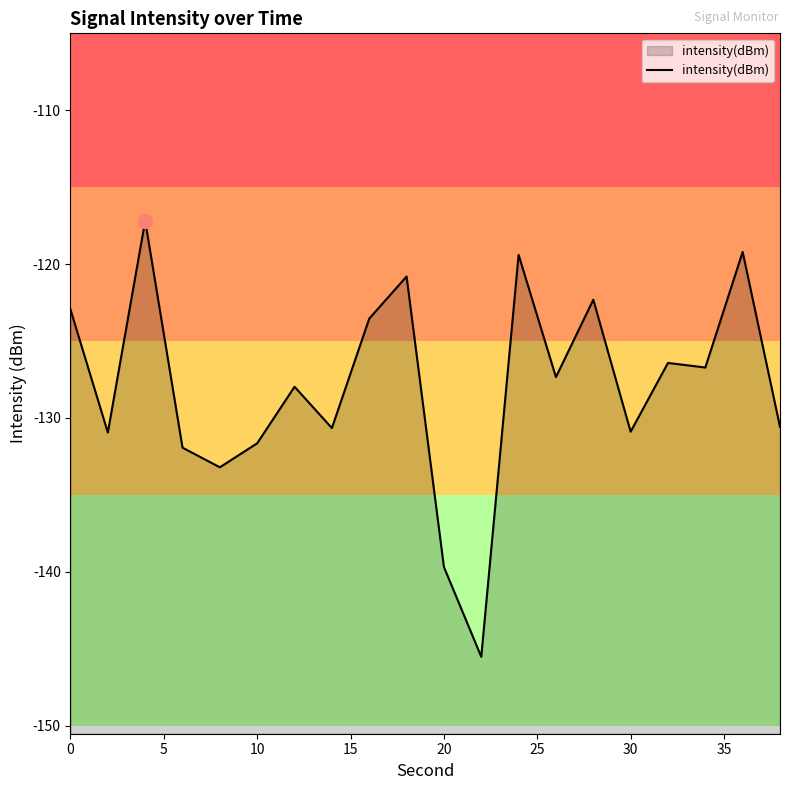

What is the smallest value displayed?

-145.5